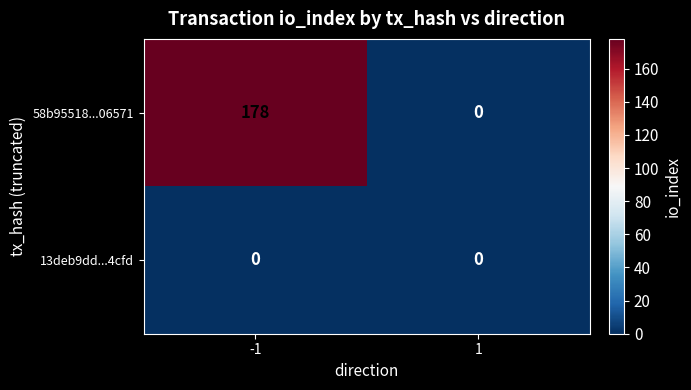

Reading left to right, what are all the values shown in this chart?

58b95518...06571: 178	0
13deb9dd...4cfd: 0	0